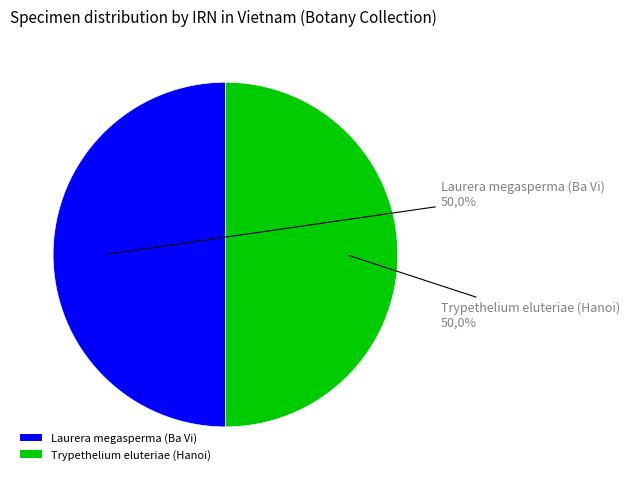

How many segments does this pie chart have?

2